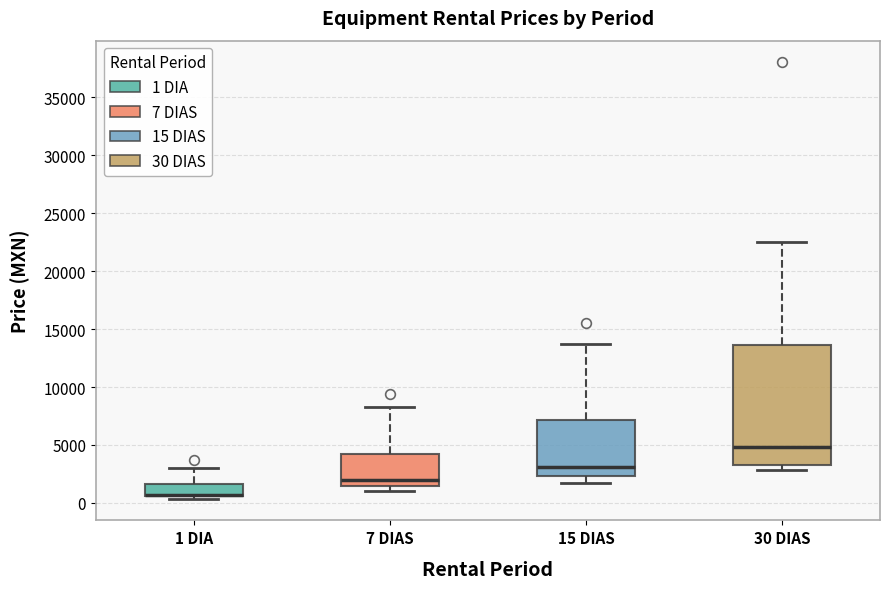

Where does the median line of the box for 30 DIAS sit on the y-axis? The values are not printed on the chart, so give them approximately, as read against the axis.

5000